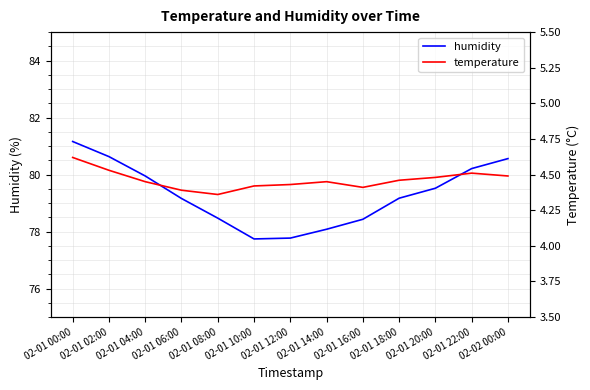

Read the humidity value at 02-01 02:00.

80.6